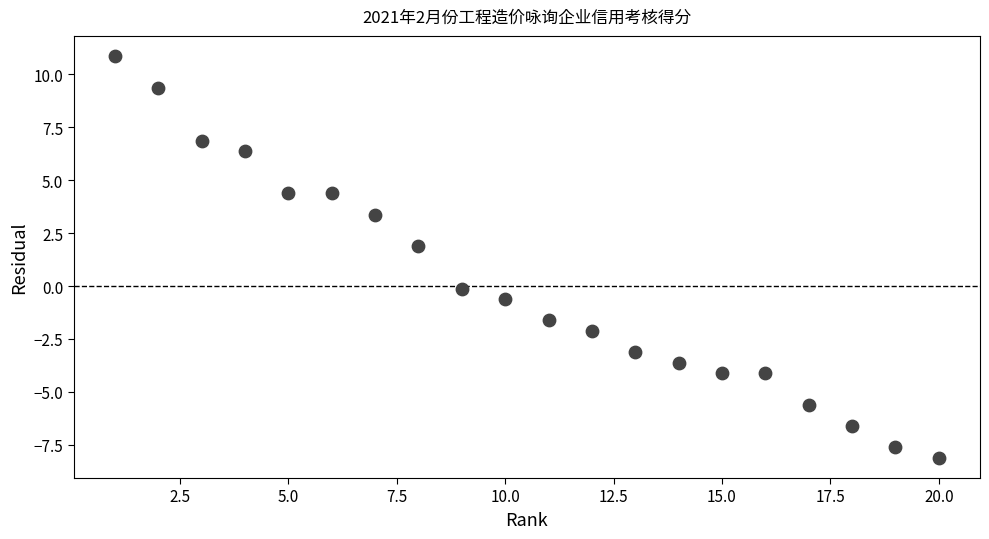

What is the range of Y values (max minus min)?

19.0